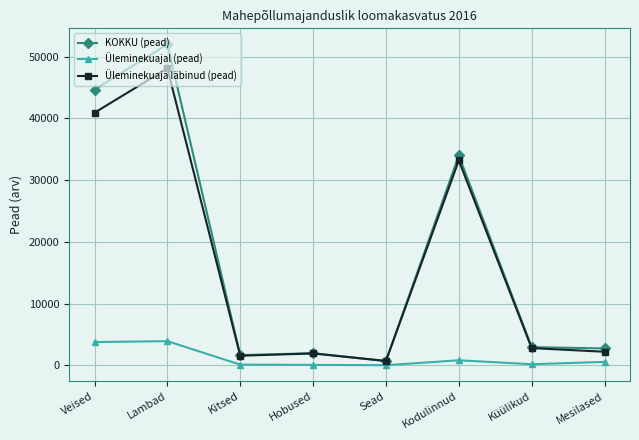

Which series has the largest range (max minus min)?

KOKKU (pead)